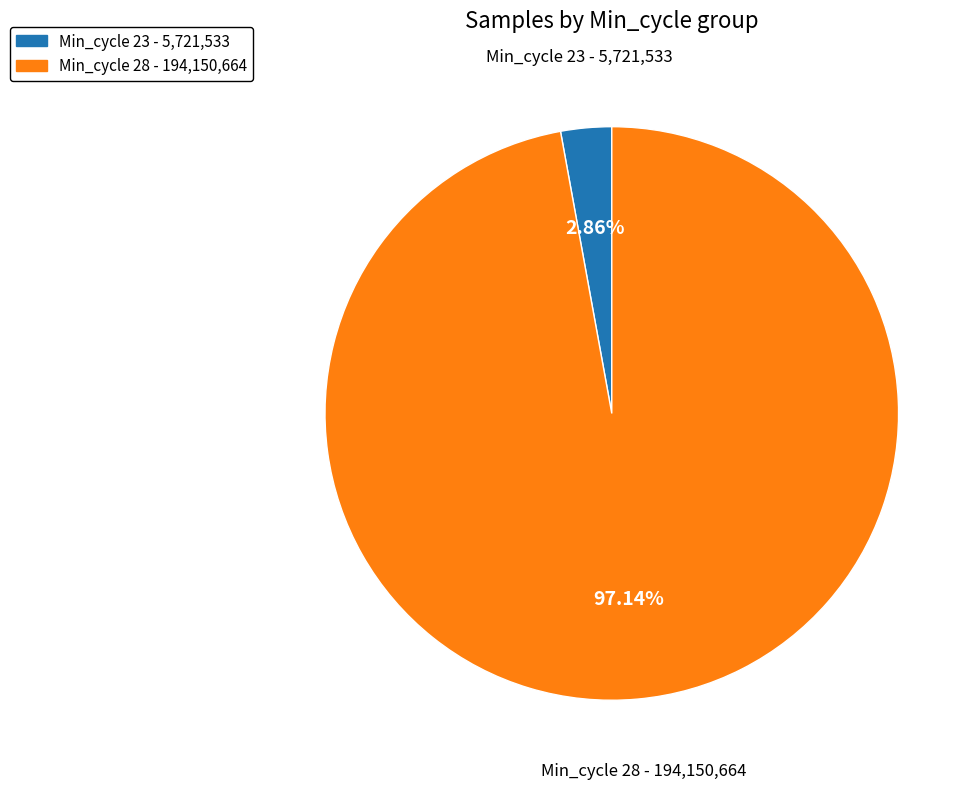

Rank the categories by value from lowest to highest.

Min_cycle 23 - 5,721,533, Min_cycle 28 - 194,150,664